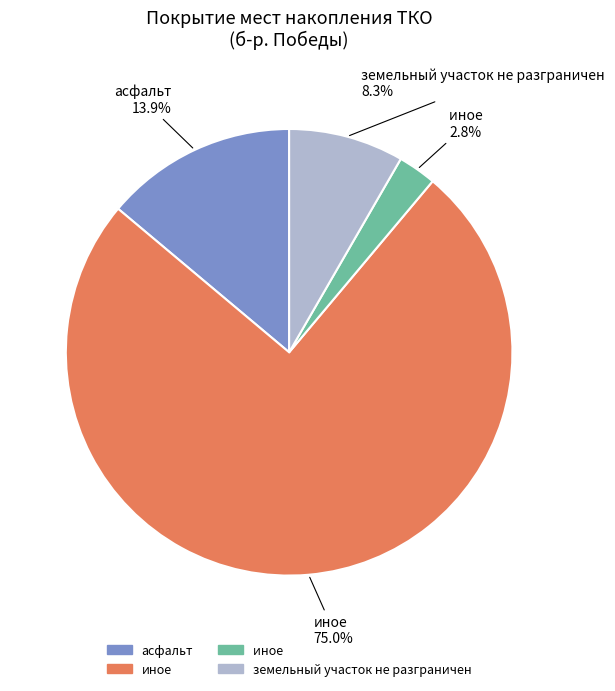

Is there a majority slice in this chart?

Yes